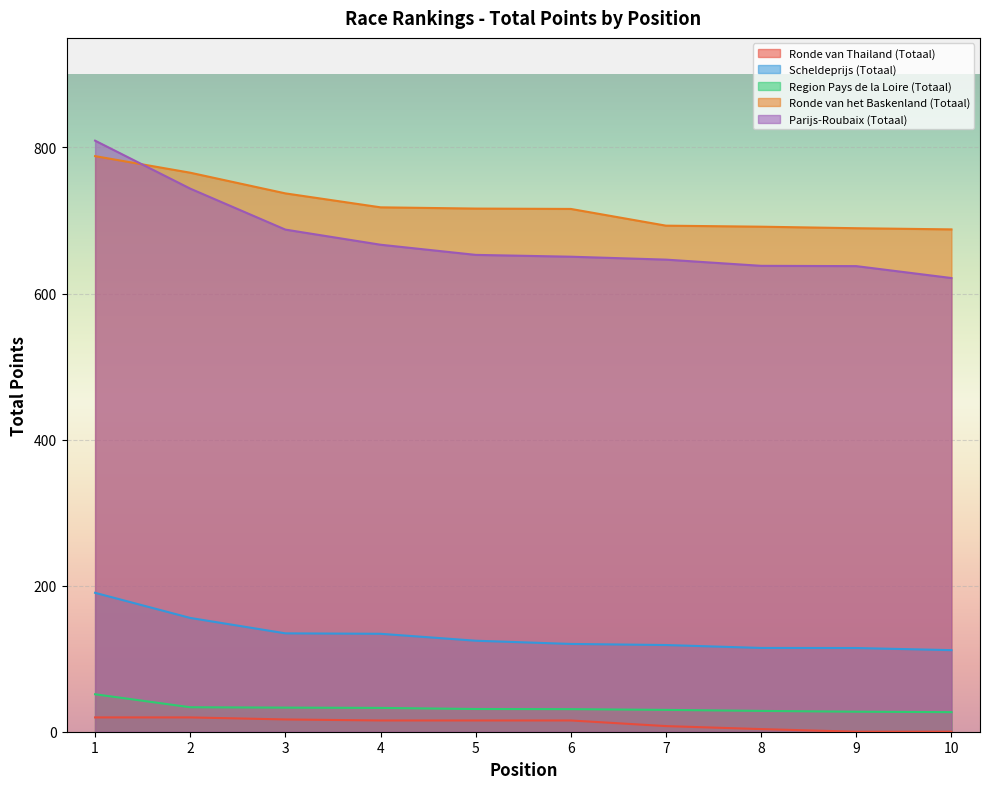

What is the total value across all series at 8?

1476.2